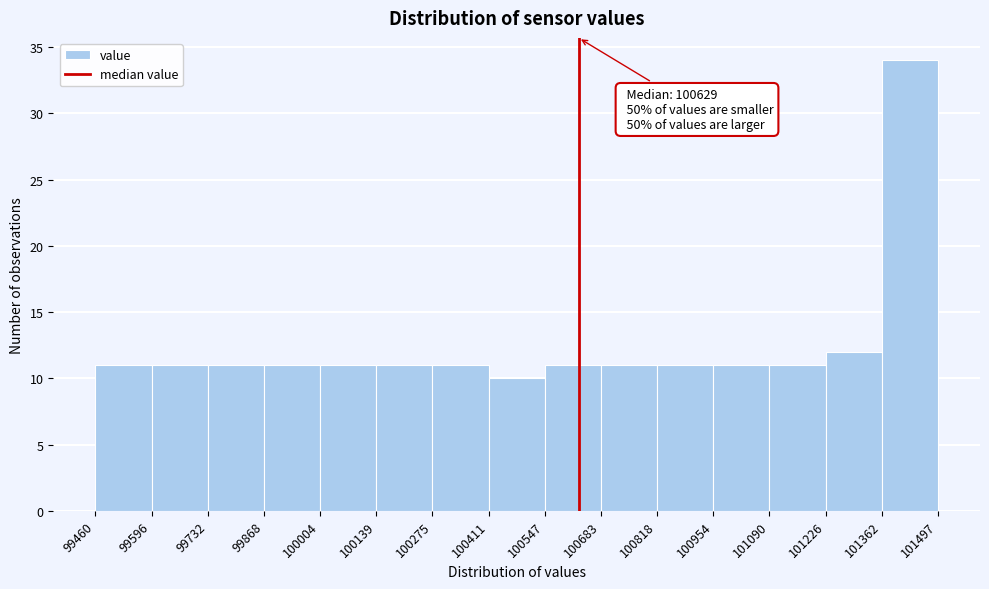

Over which range of the x-axis is the bar tallest?

101362 to 101497